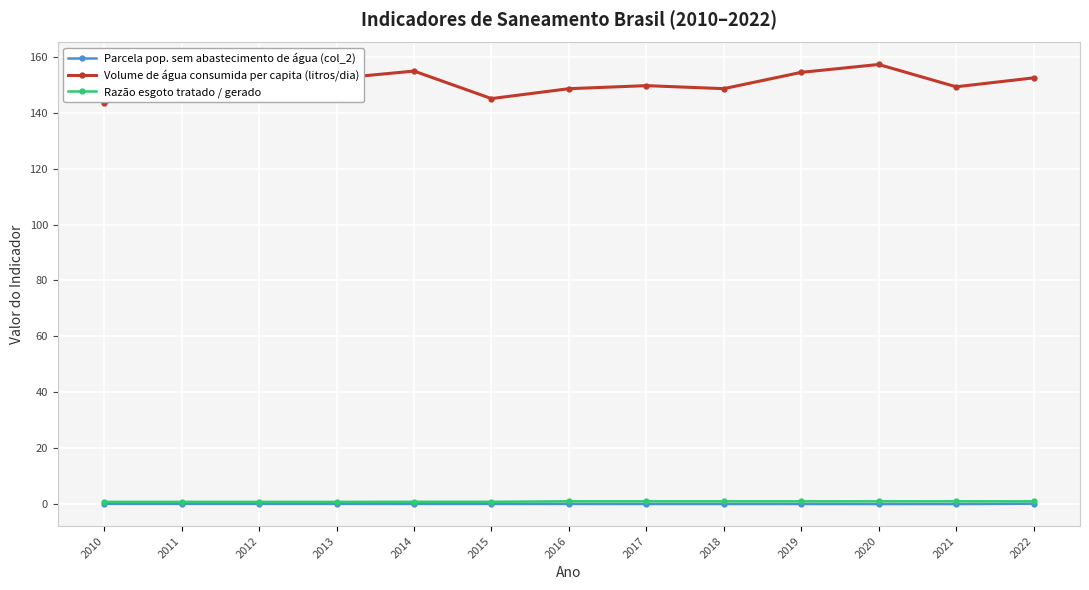

True or false: Parcela pop. sem abastecimento de água (col_2) has a value of 0.1 at 2022.

True